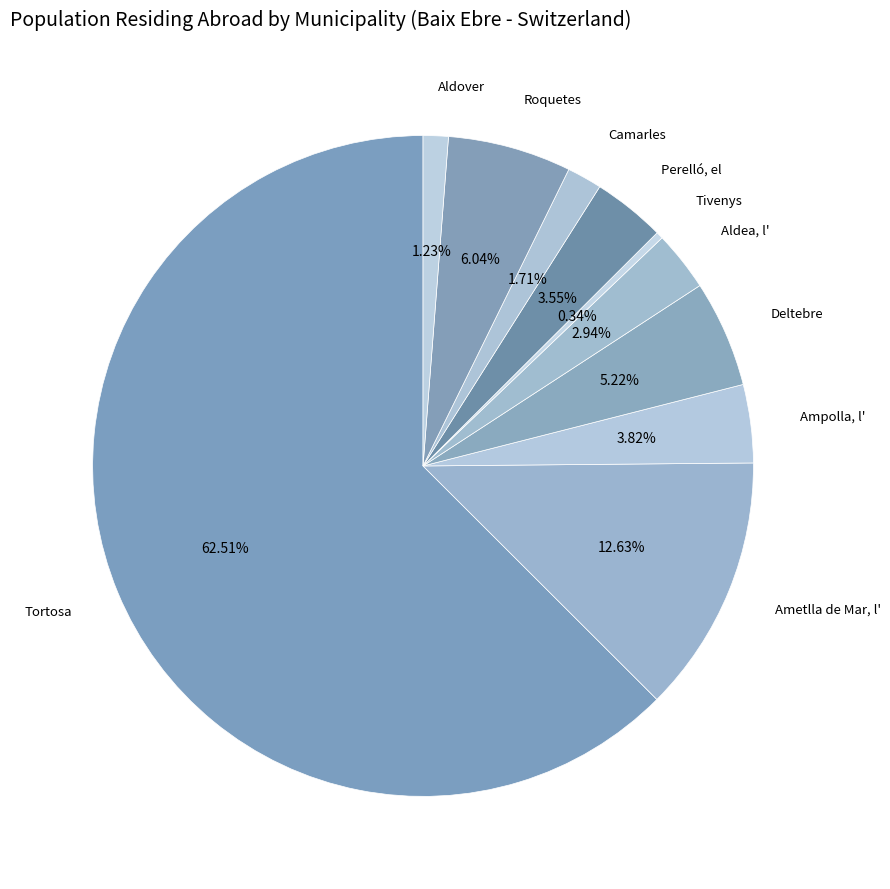

To the nearest percent, what is the difference between the largest and smallest slice percentages?

62%